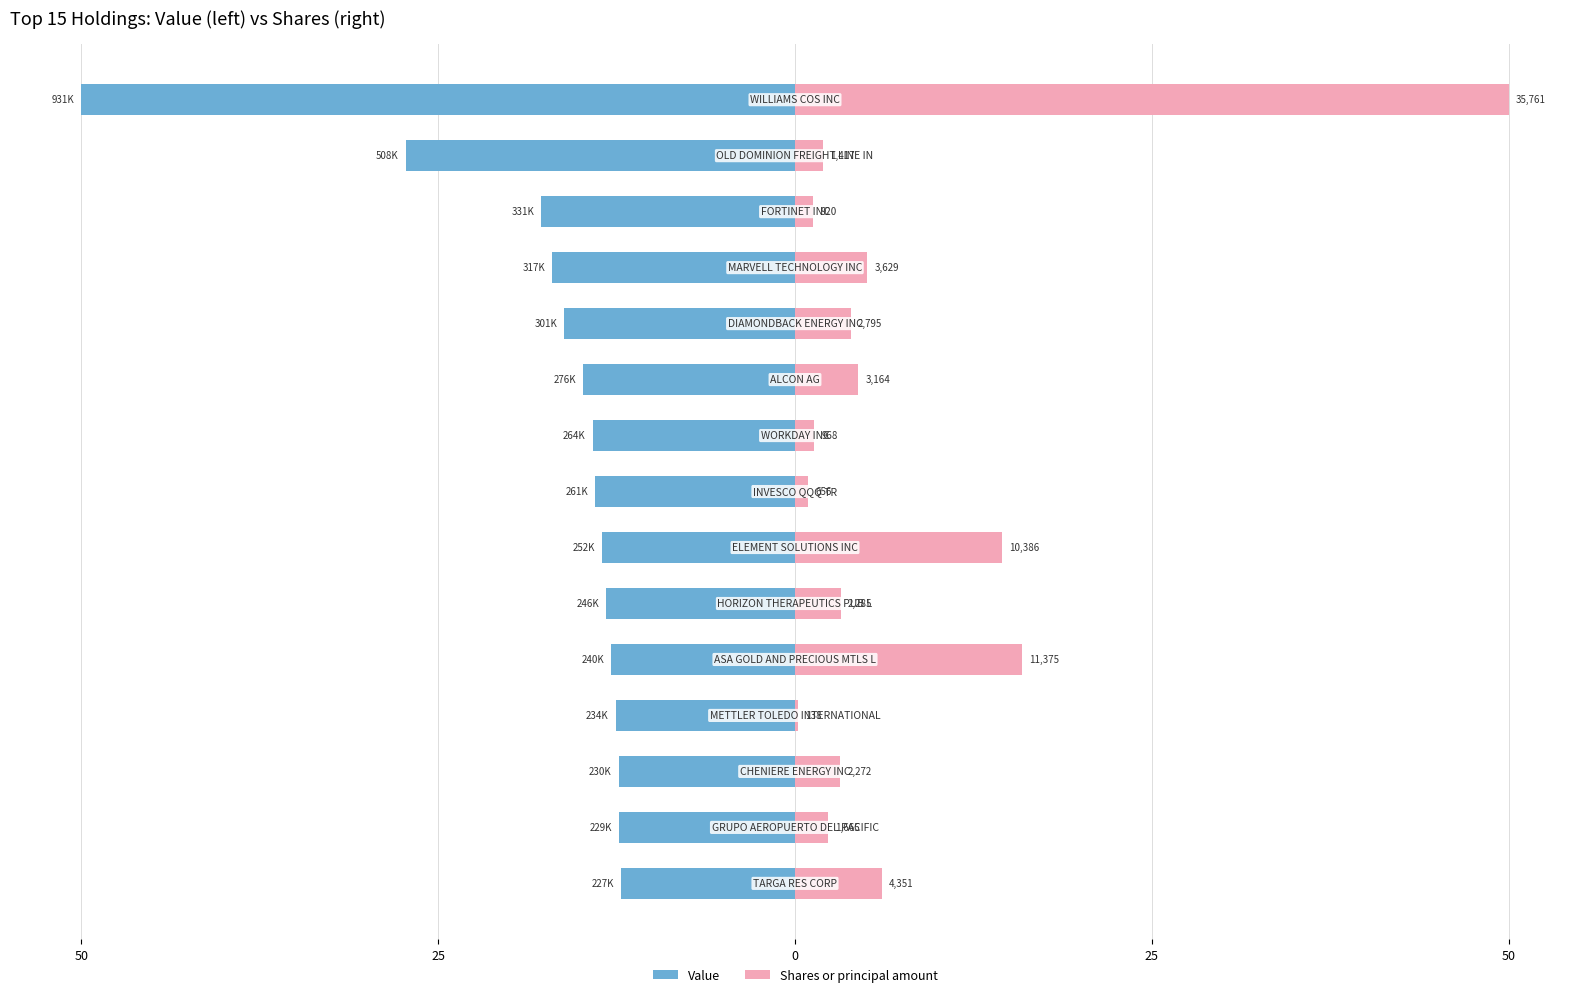

Which series has the widest spread of values?

Shares or principal amount